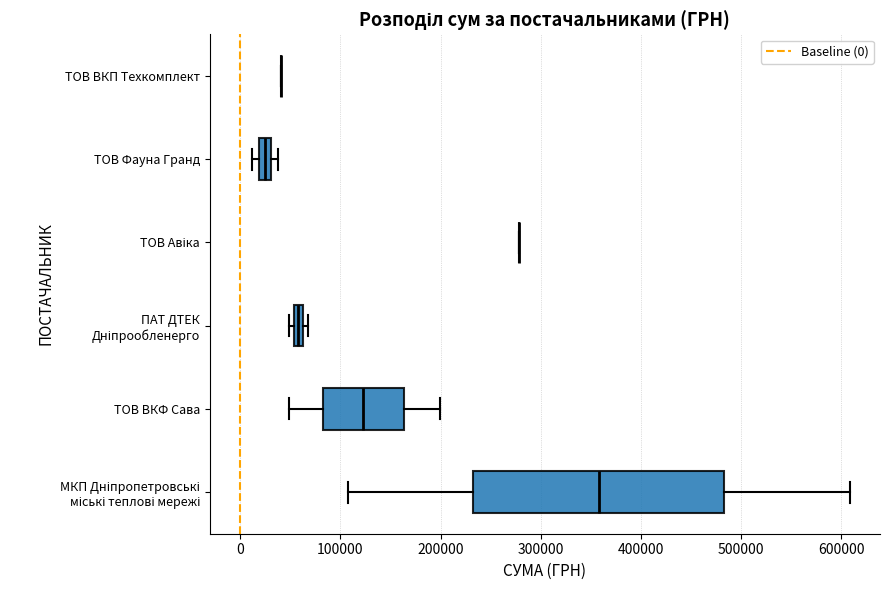

Where does the right whisker of the box for МКП Дніпропетровські міські теплові мережі end on the x-axis? The values are not printed on the chart, so give them approximately, as read against the axis.

610000